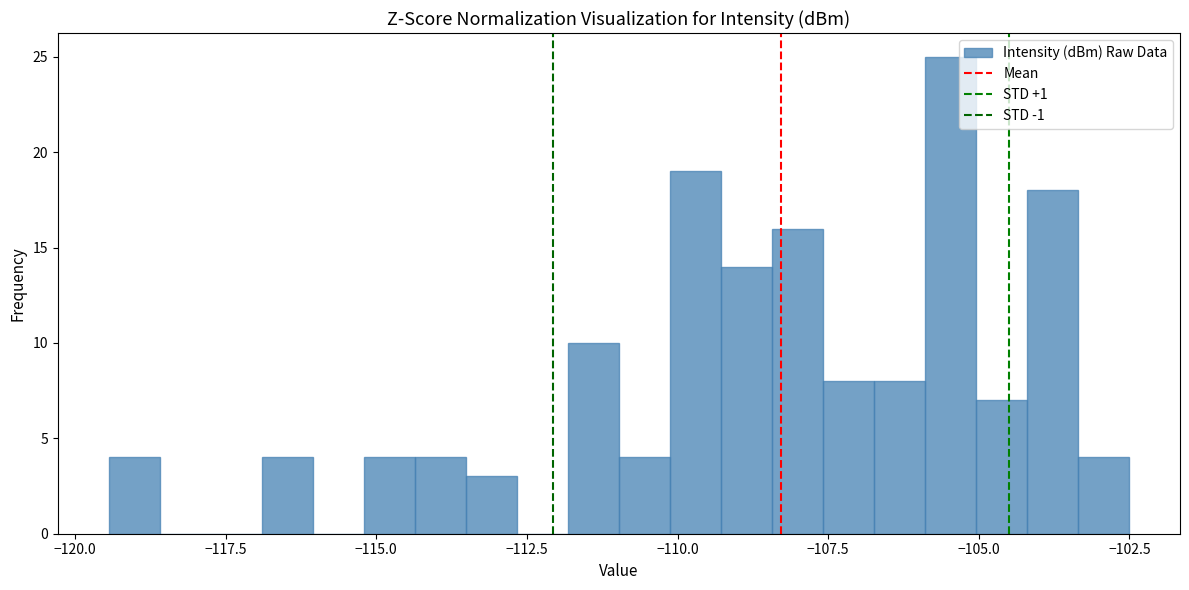

Read against the x-axis, roughly where is the centre of the tallest bar?

-105.5